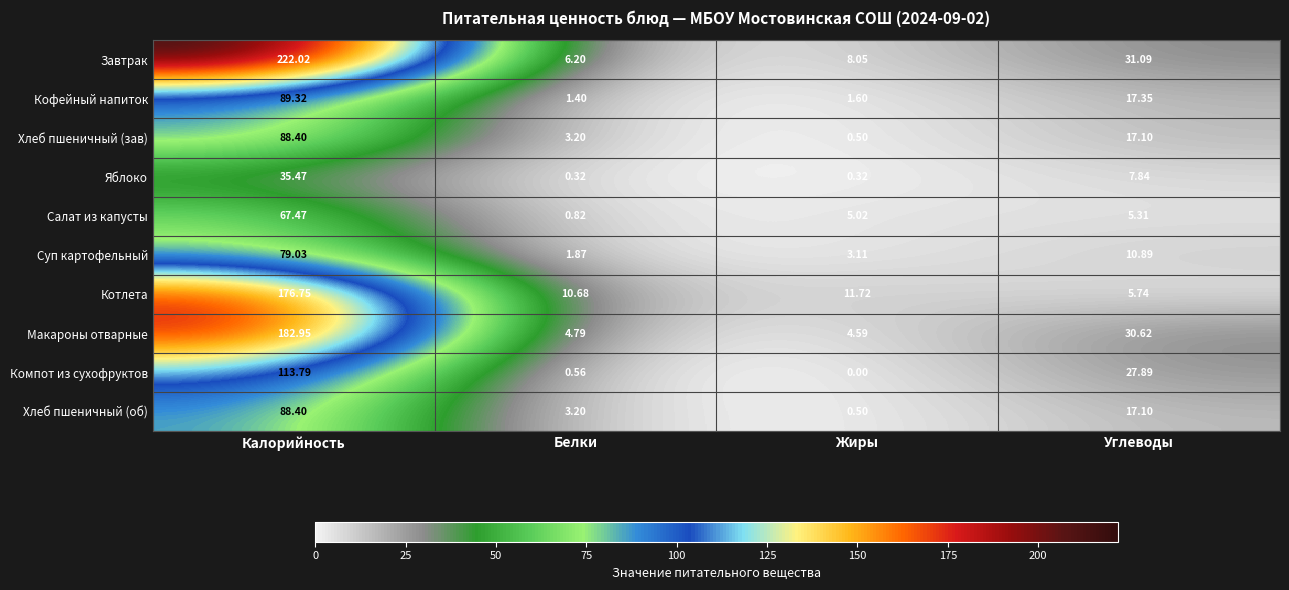

Which series changed the most between Жиры and Углеводы?

Компот из сухофруктов